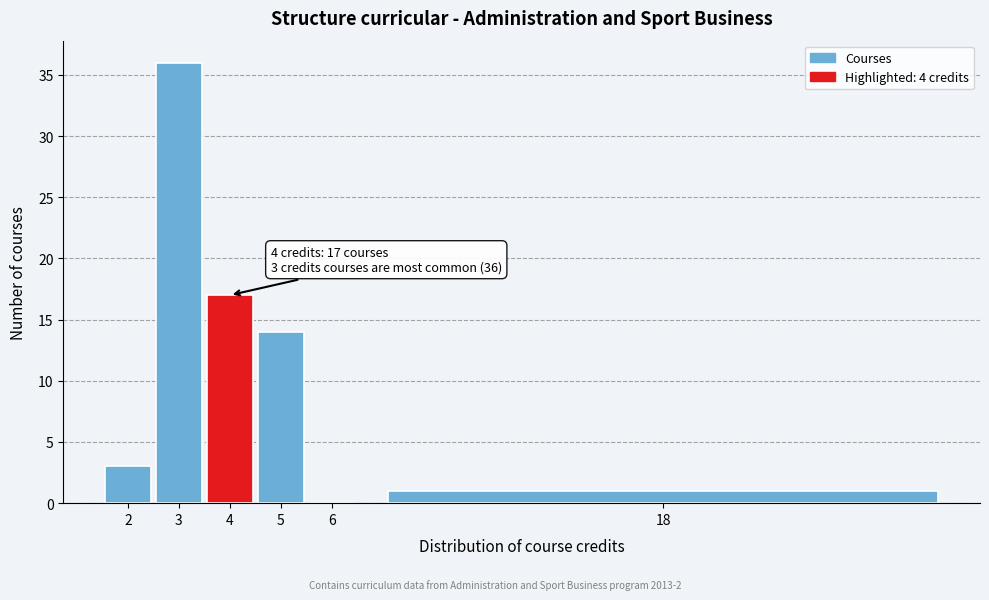

Reading right to left, list all the values displayed in this chart.

18=1	6=0	5=14	4=17	3=36	2=3